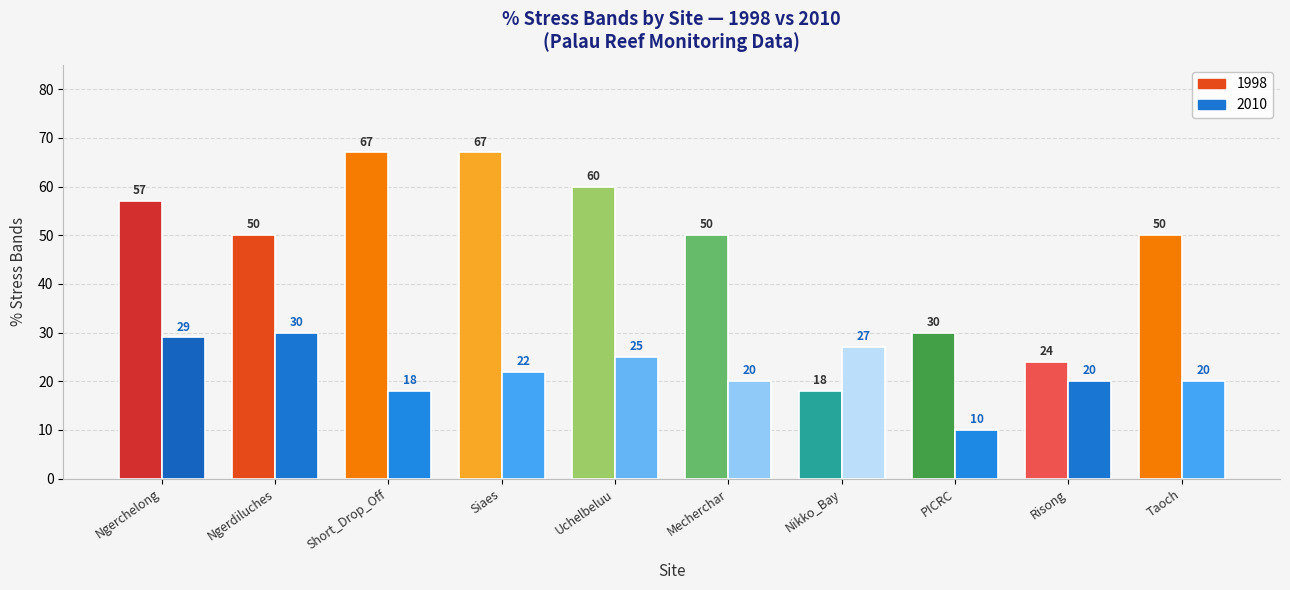

True or false: pcnt_stress_bands_2010 has a value of 10 at PICRC.

True